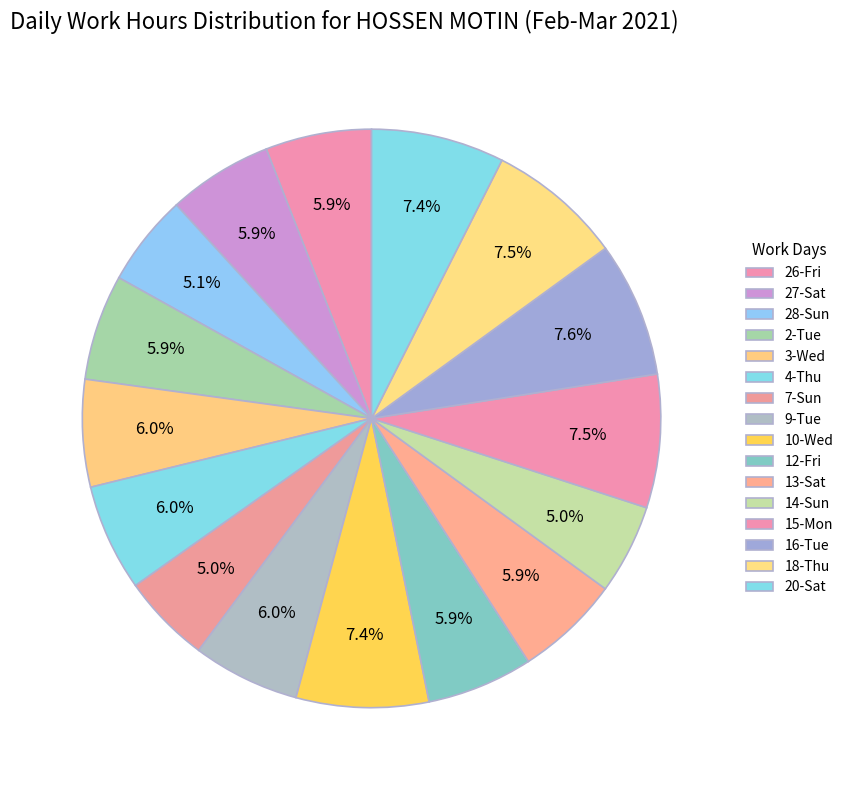

What percentage do 28-Sun and 14-Sun together represent?

10.2%